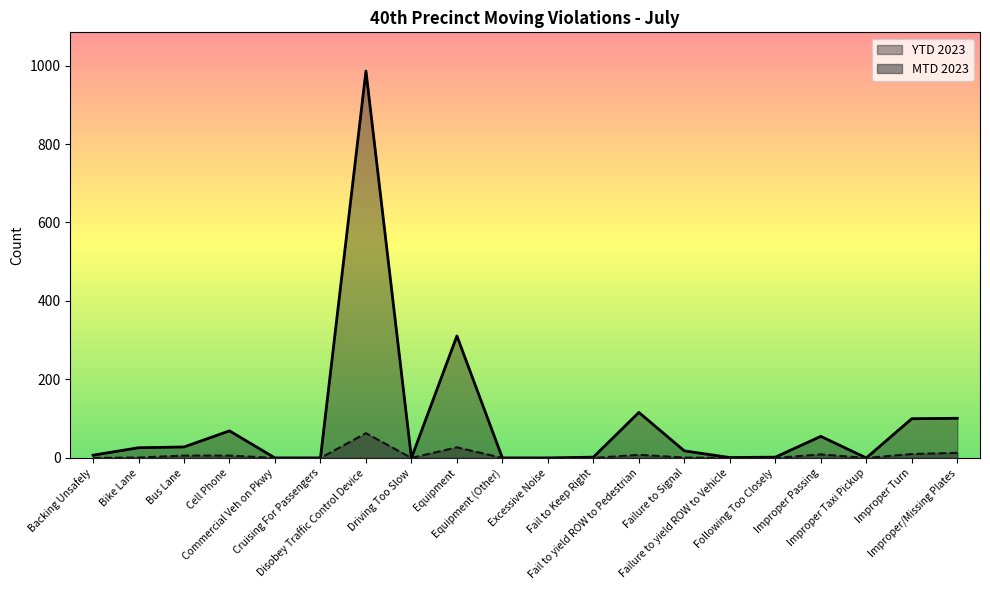

At how many categories does at least one series exceed 585?

1